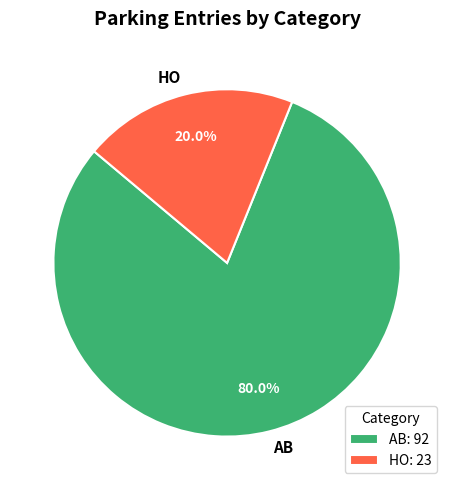

Which category has the biggest portion of the pie?

AB